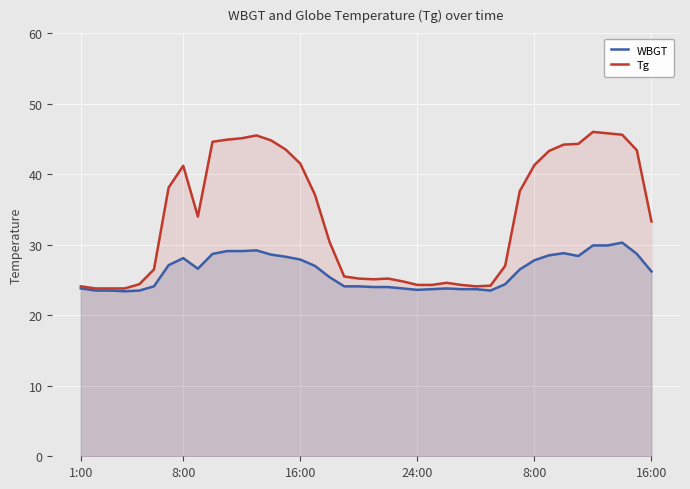

Reading left to right, extract all data points from this chart.

WBGT: 23.8	23.5	23.5	23.4	23.5	24.1	27.1	28.1	26.6	28.7	29.1	29.1	29.2	28.6	28.3	27.9	27.0	25.4	24.1	24.1	24.0	24.0	23.8	23.6	23.7	23.8	23.7	23.7	23.5	24.4	26.5	27.8	28.5	28.8	28.4	29.9	29.9	30.3	28.7	26.2
Tg: 24.1	23.8	23.8	23.8	24.4	26.5	38.1	41.2	34.0	44.6	44.9	45.1	45.5	44.8	43.5	41.5	37.1	30.4	25.5	25.2	25.1	25.2	24.8	24.3	24.3	24.6	24.3	24.1	24.2	27.0	37.6	41.3	43.3	44.2	44.3	46.0	45.8	45.6	43.4	33.3